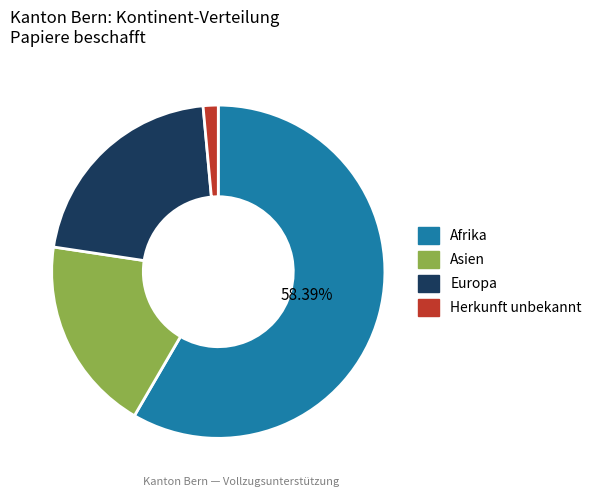

Between Herkunft unbekannt and Europa, which is larger?

Europa